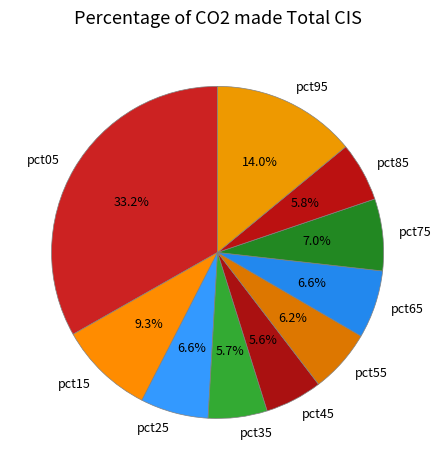

How much of the chart is everything except pct15?

90.7%